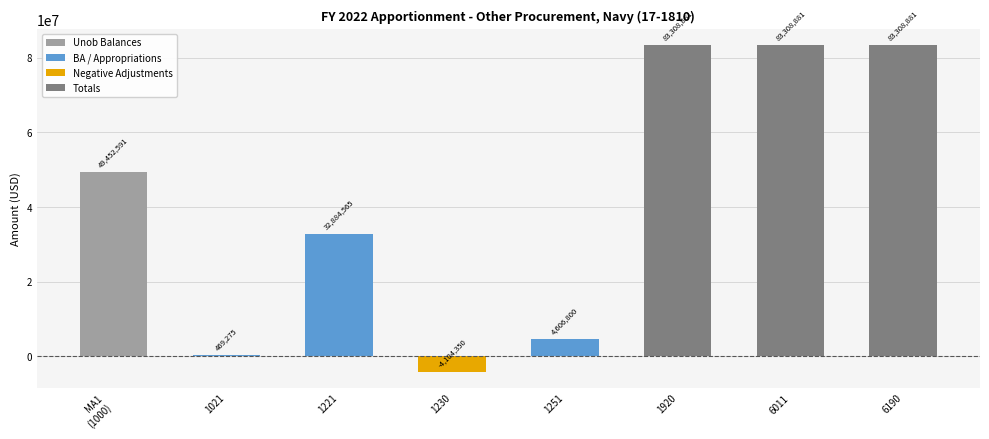

What is the sum of the values at 1230 and 1221?

28780215